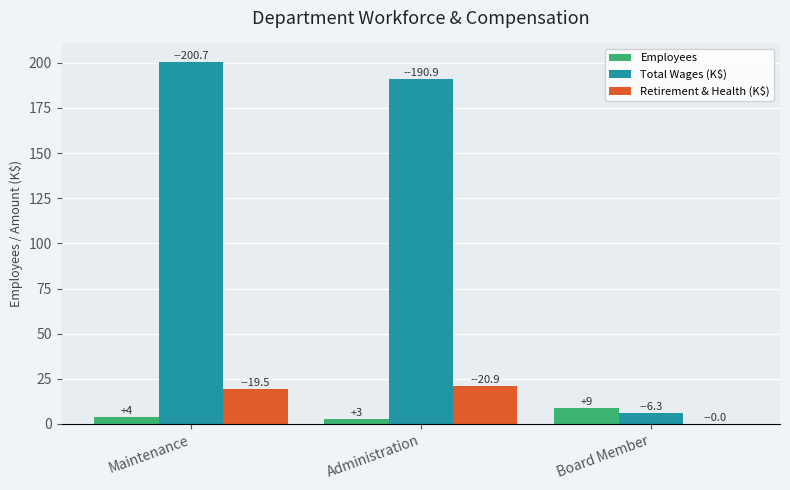

How many data points in Total Wages (K$) are above 190?

2